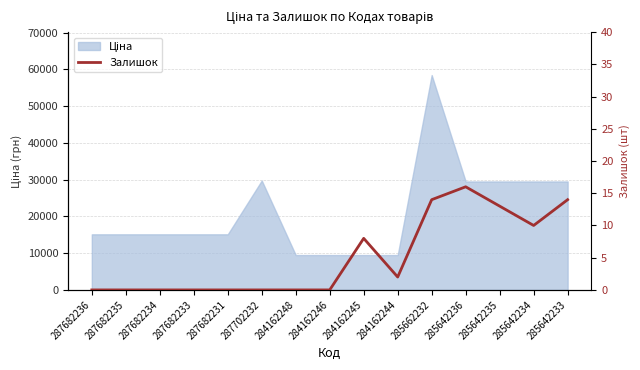

How many values exceed 0?

7